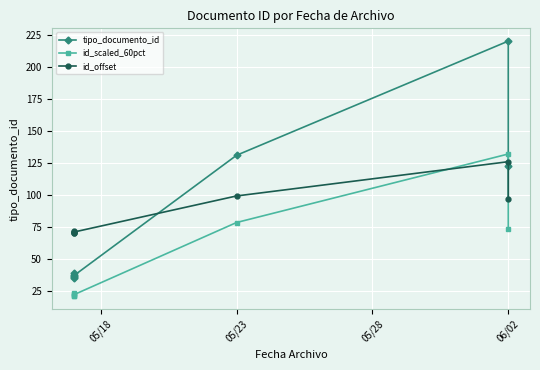

In tipo_documento_id, how many points are higher than both neighbors (excluding endpoints)?

3